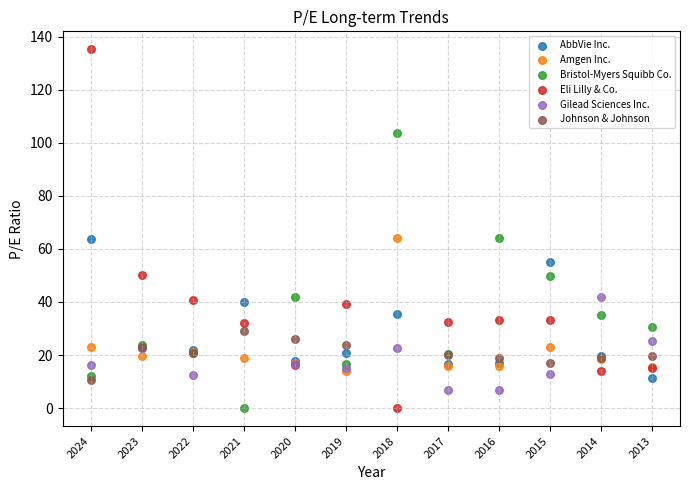

Which series has the widest spread of Y values?

Eli Lilly & Co.